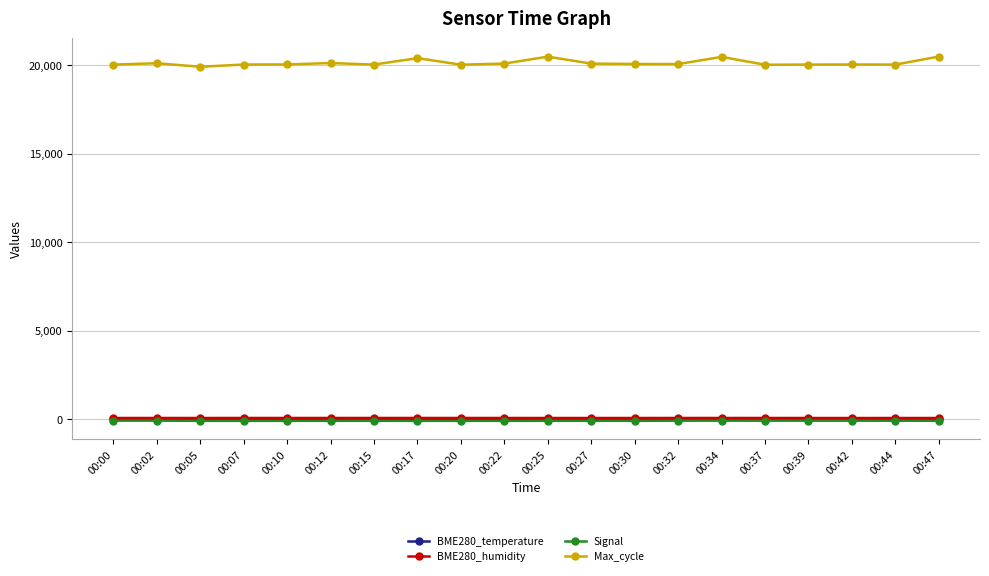

True or false: Signal and BME280_humidity intersect in this chart.

False